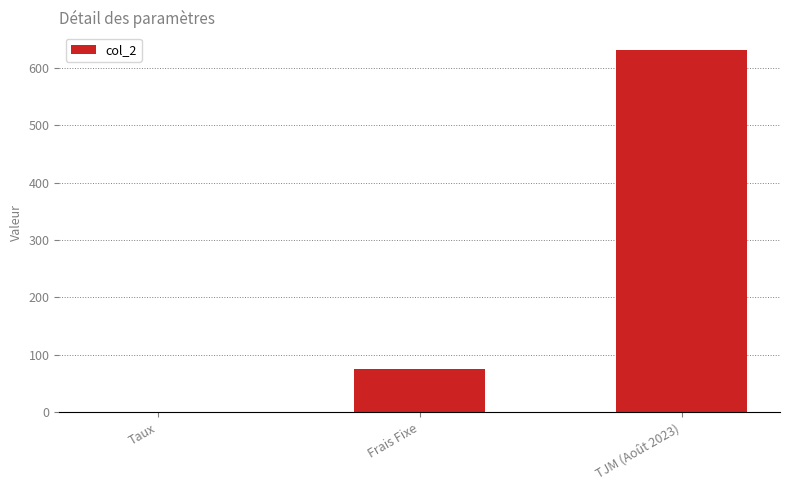

What is the approximate value at TJM (Août 2023)?

630.0